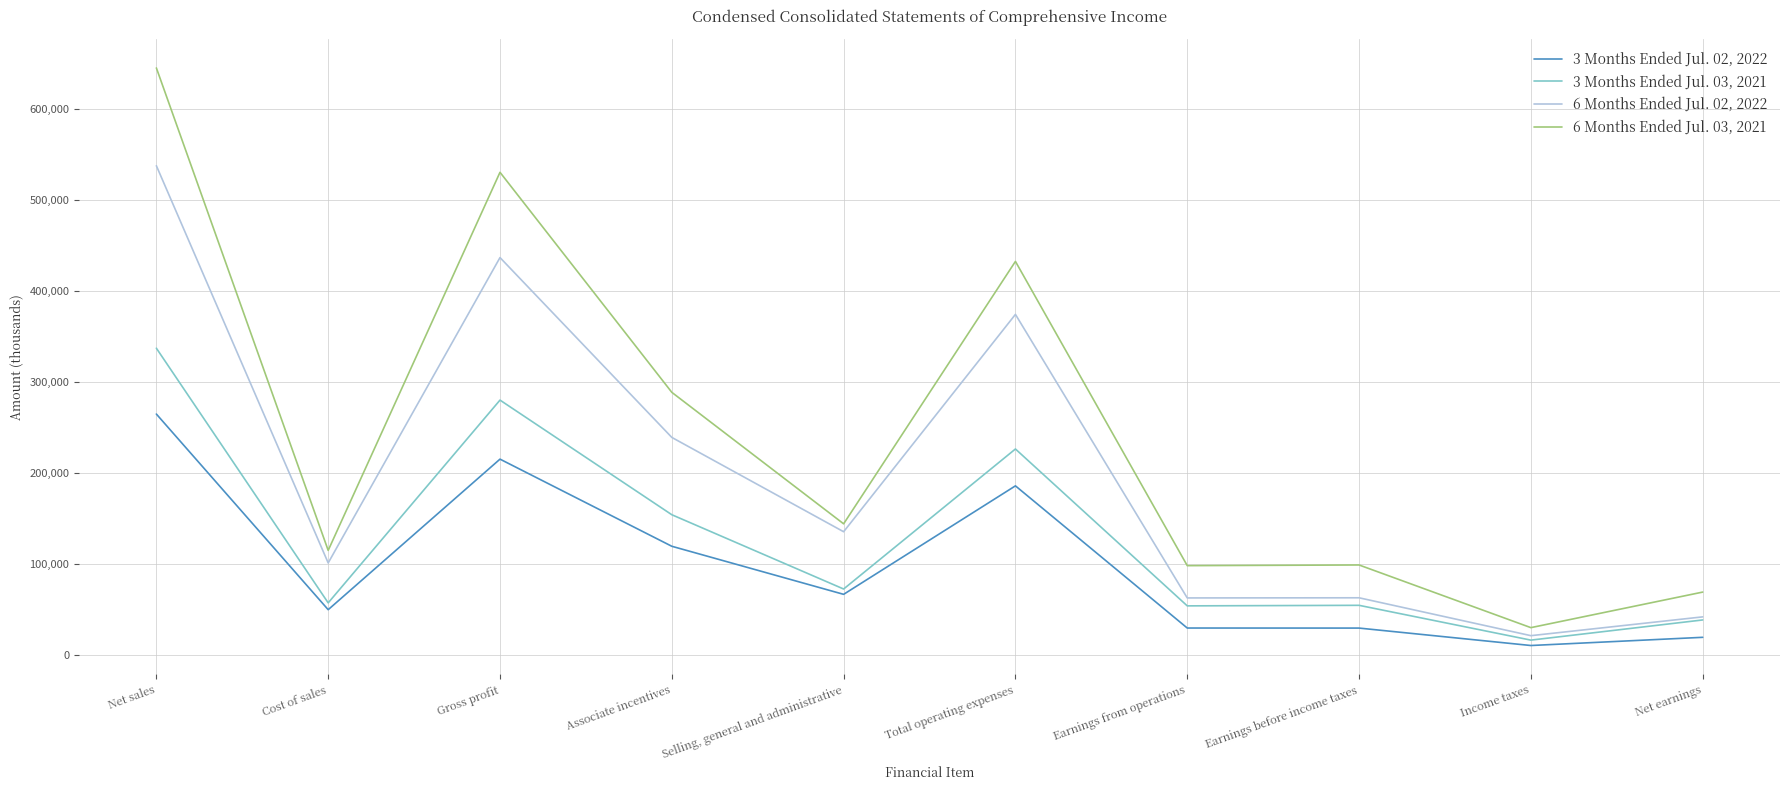

Which series has the largest total across all categories?

6 Months Ended Jul. 03, 2021